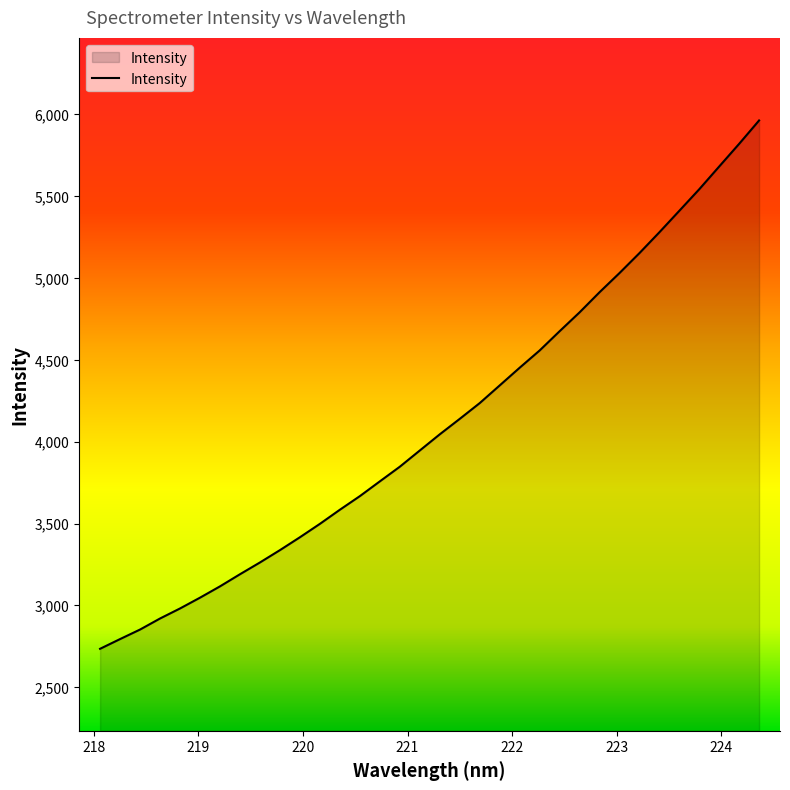

Count the number of categories in the chart.

34